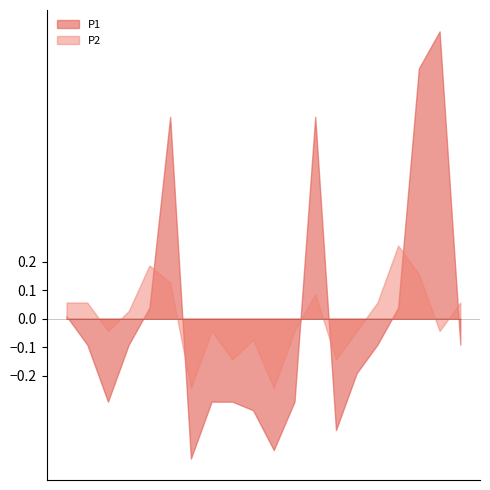

List the series in order of their peak value, lowest first.

P2, P1